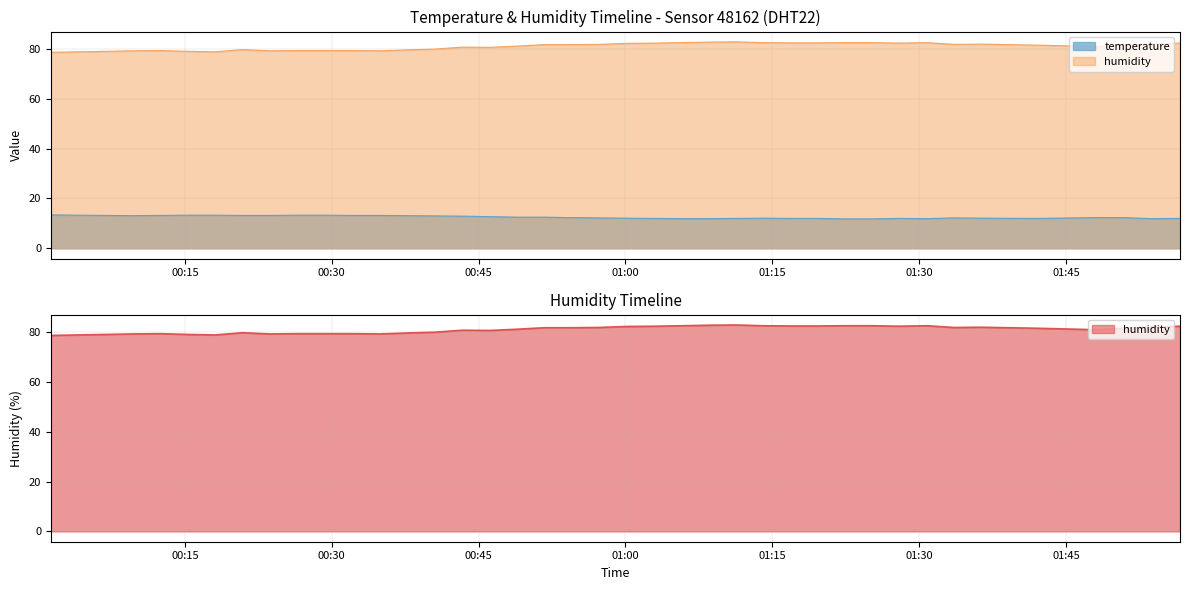

What is the sum of the temperature values at 2023-03-23T01:22:23 and 2023-03-23T00:06:54?

25.0